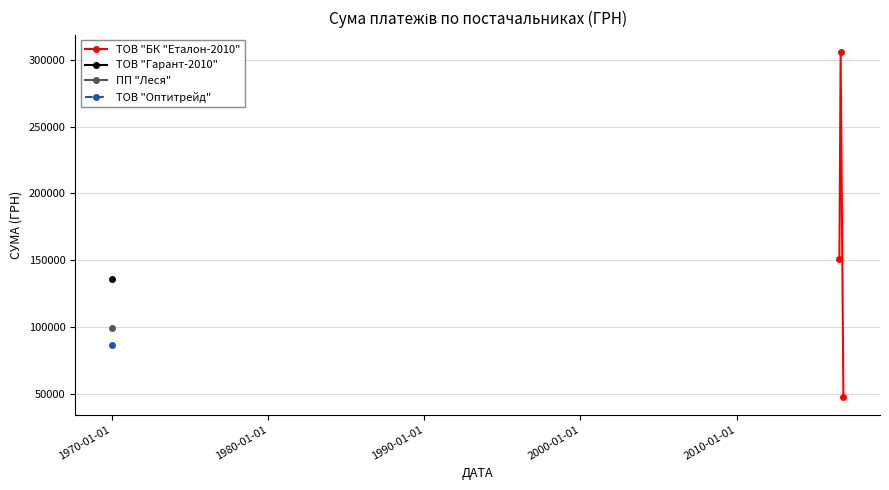

What is the minimum value for ТОВ "БК "Еталон-2010"?

47746.1